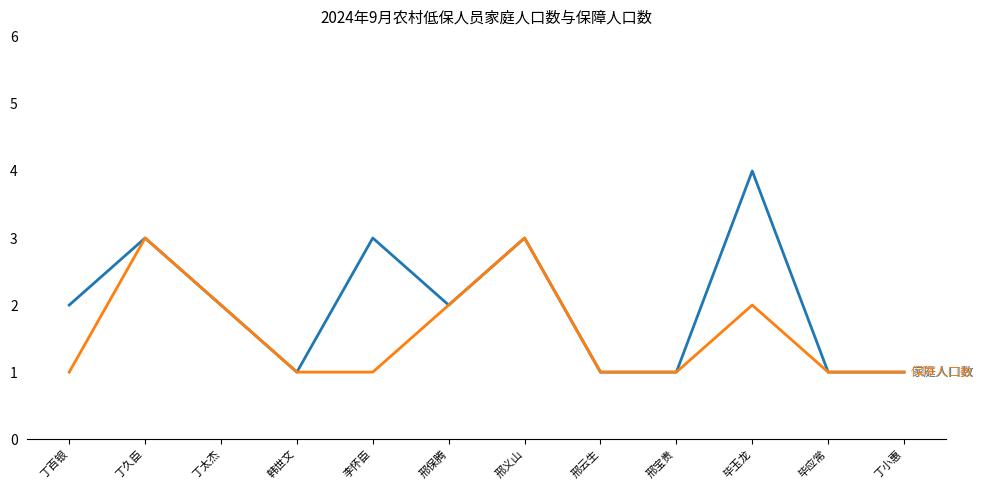

What is the total value across all series at 邢义山?

6